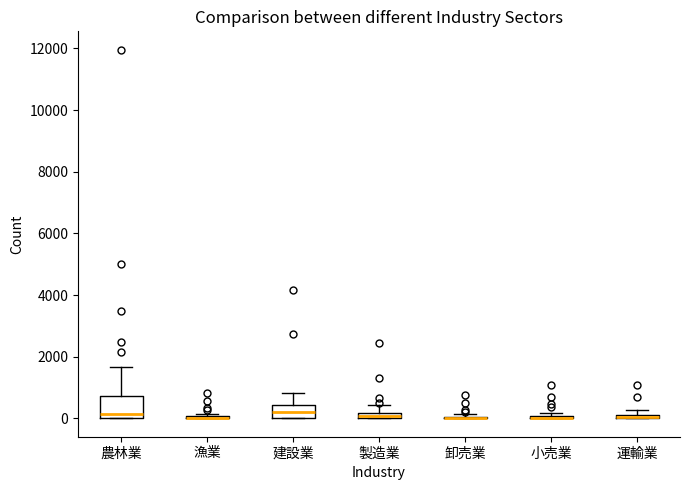

Comparing the boxes themselves (not the whiskers), which one is the tallest?

農林業